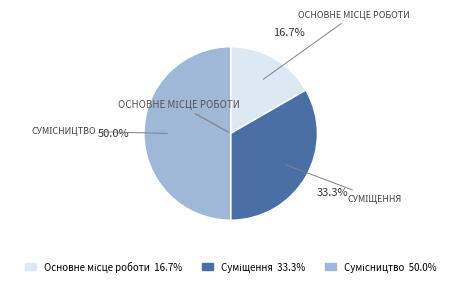

How many slices are in this pie chart?

3